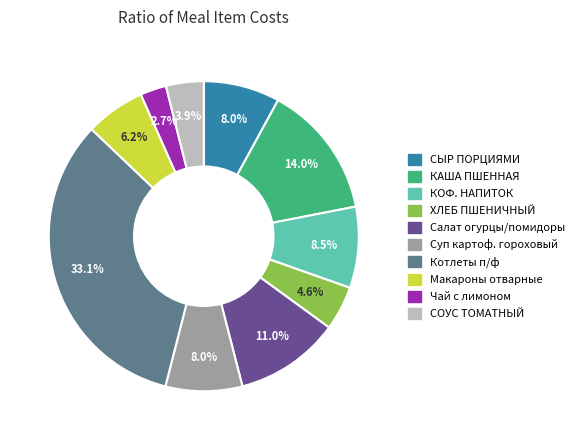

Combined, do СОУС ТОМАТНЫЙ and Чай с лимоном account for over 50%?

No